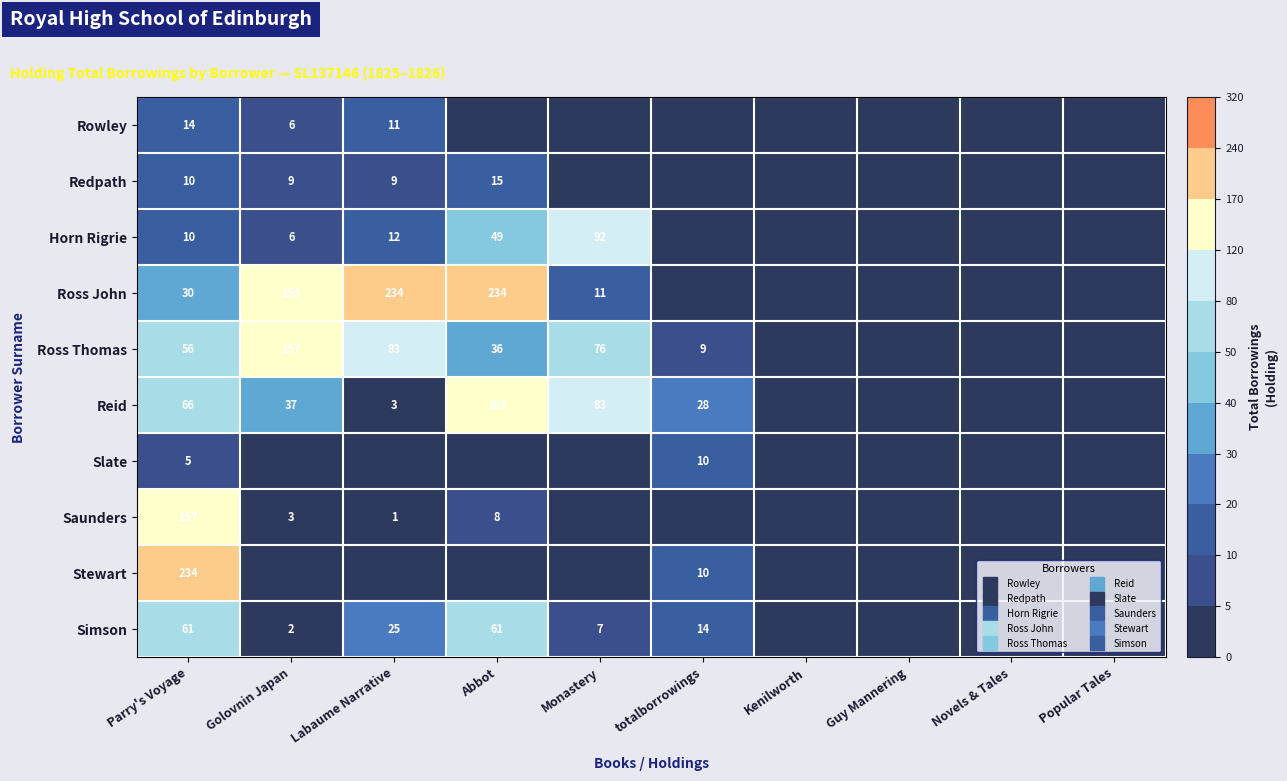

Rank the series by their maximum value, from highest to lowest.

Ross John, Stewart, Reid, Ross Thomas, Saunders, Horn Rigrie, Simson, Redpath, Rowley, Slate